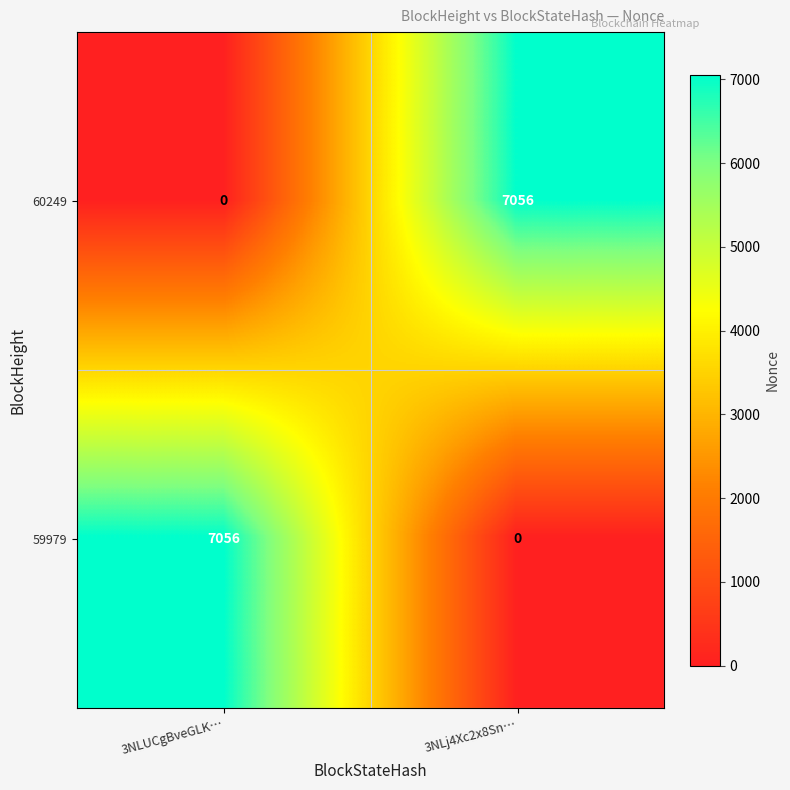

What is the sum of all 60249 values?

7056